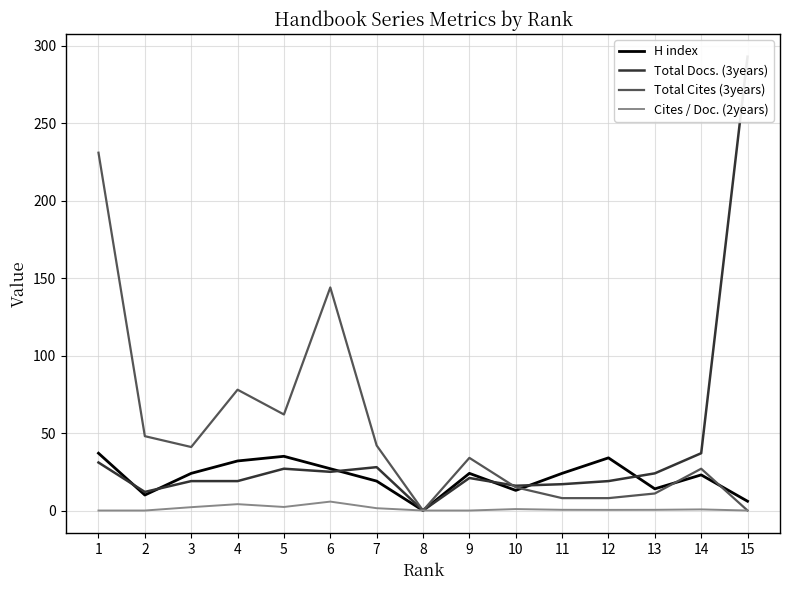

Does the chart have visible grid lines?

Yes